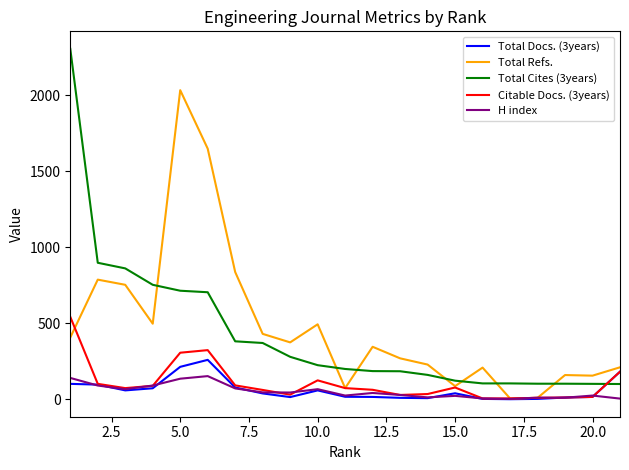

Rank the series by their maximum value, from highest to lowest.

Total Cites (3years), Total Refs., Citable Docs. (3years), Total Docs. (3years), H index